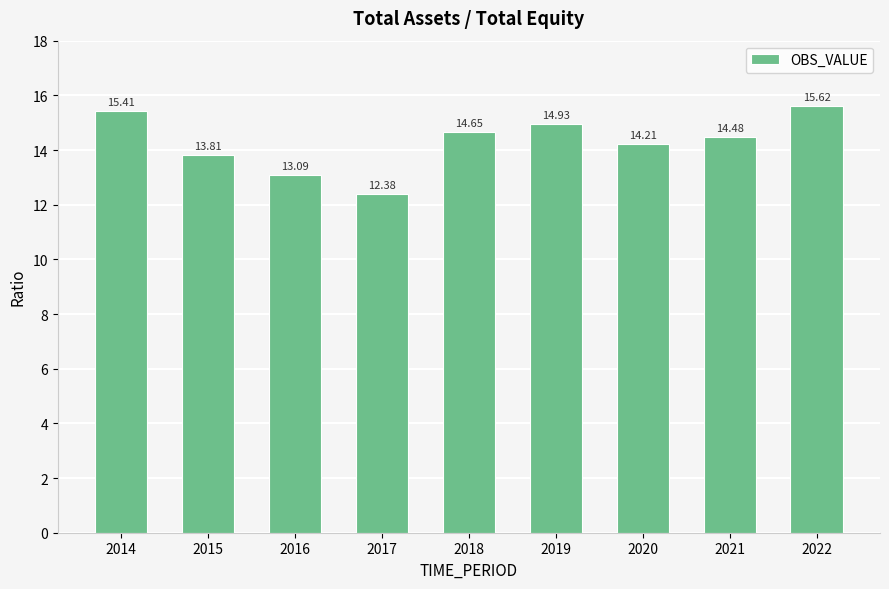

Where is the data nearest to the value 14?

2015